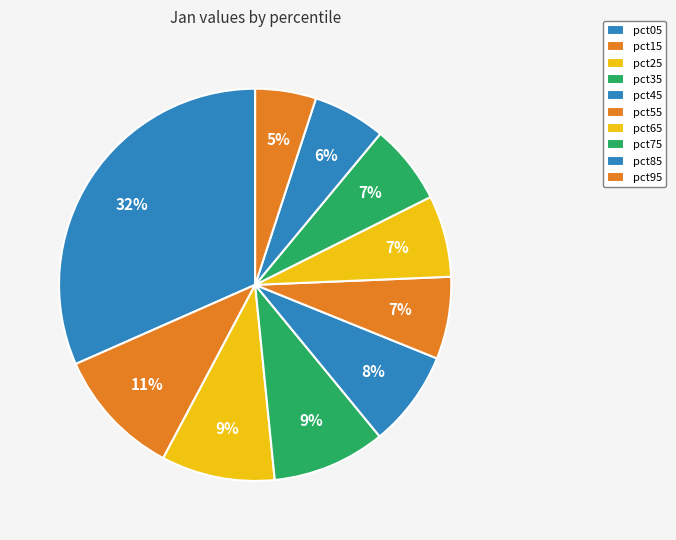

To the nearest percent, what is the difference between the pct25 and pct45 slice percentages?

1%